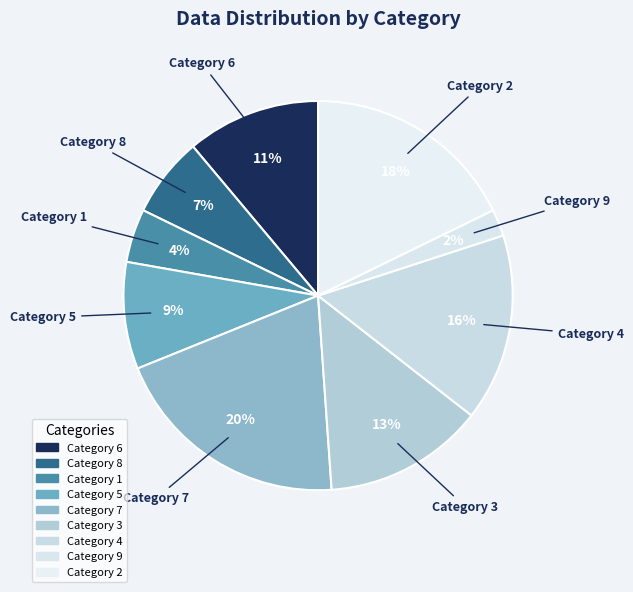

How many segments does this pie chart have?

9